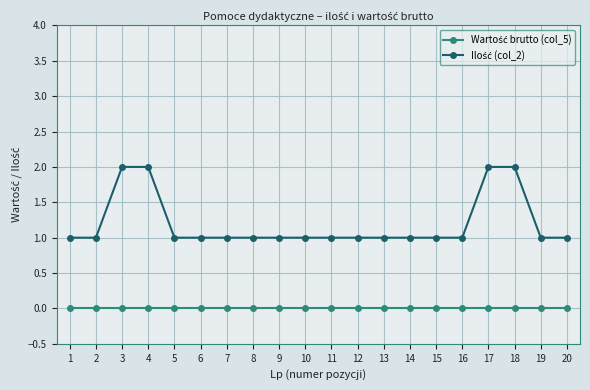

What is the total value across all series at 3?

2